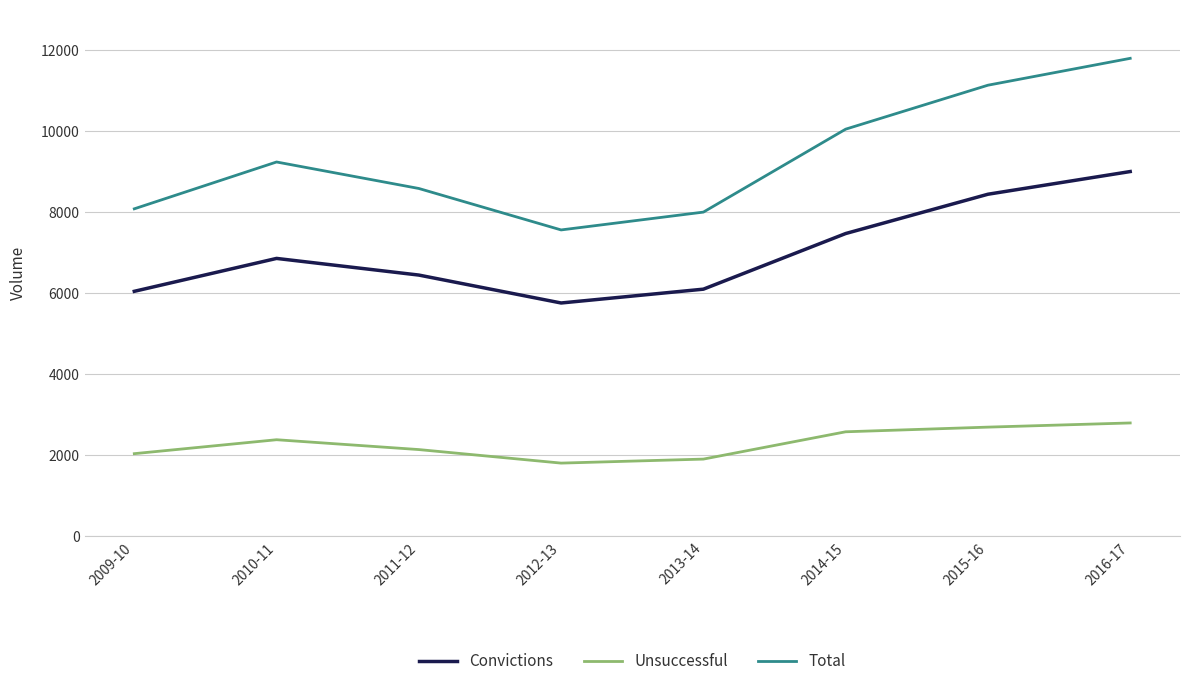

What position from the right is 2011-12?

6